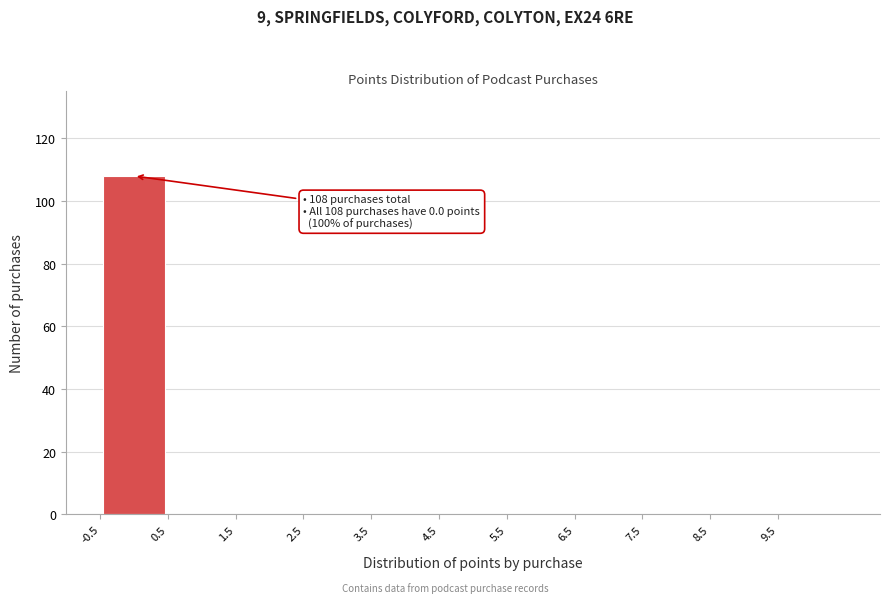

Over which range of the x-axis is the bar tallest?

-0.5 to 0.5